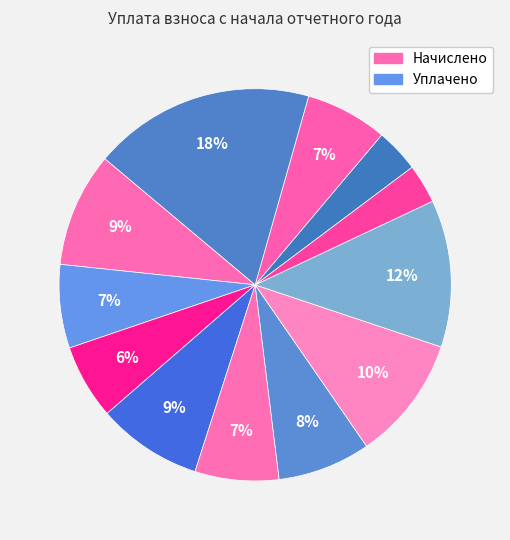

Count the number of slices in the pie.

12